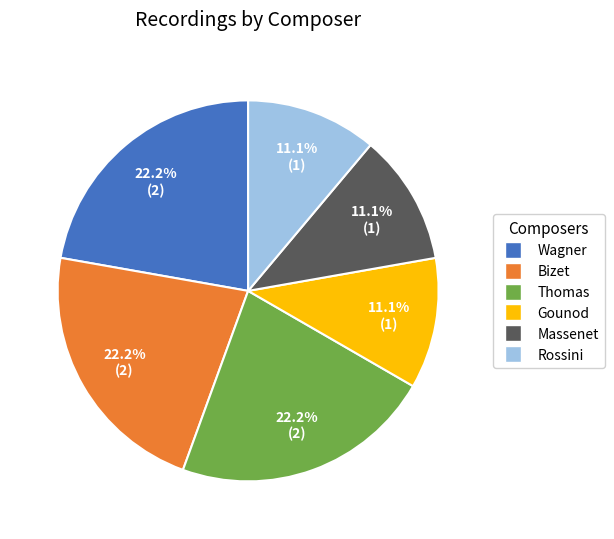

How much of the chart is everything except Massenet?

88.9%